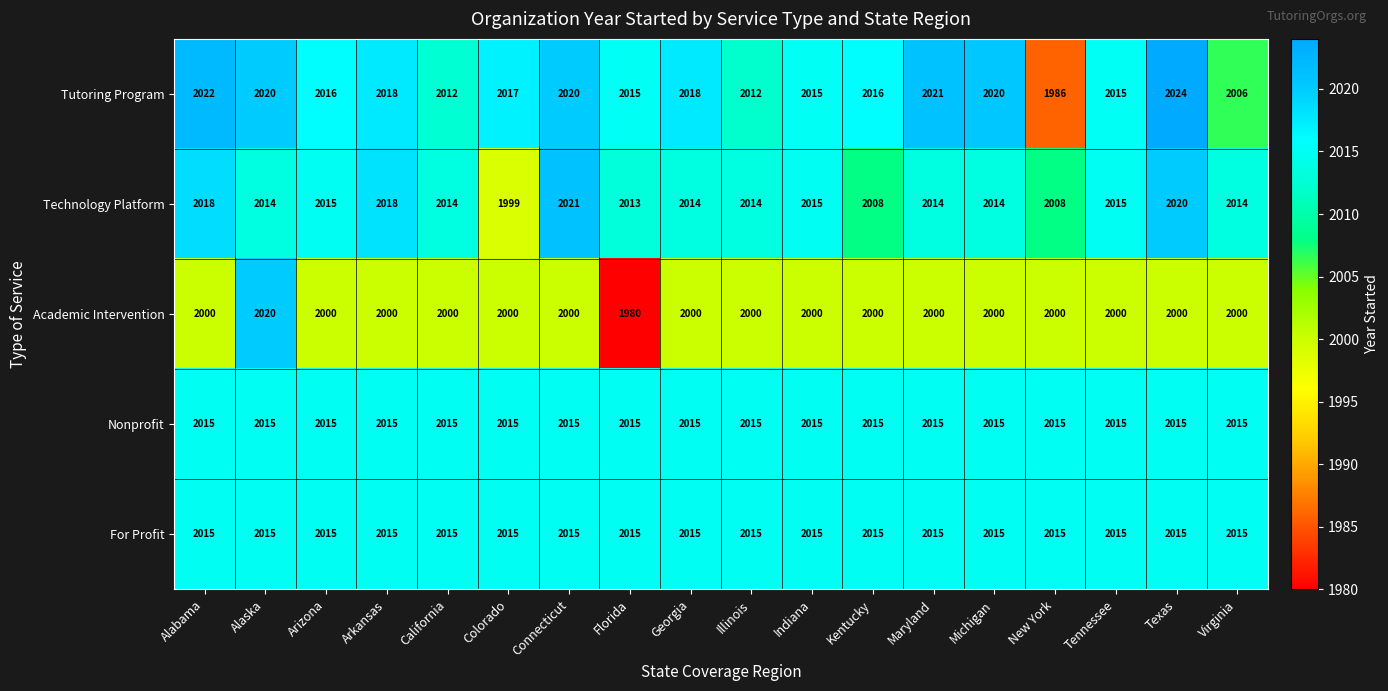

What is the highest value of the Academic Intervention series?

2020